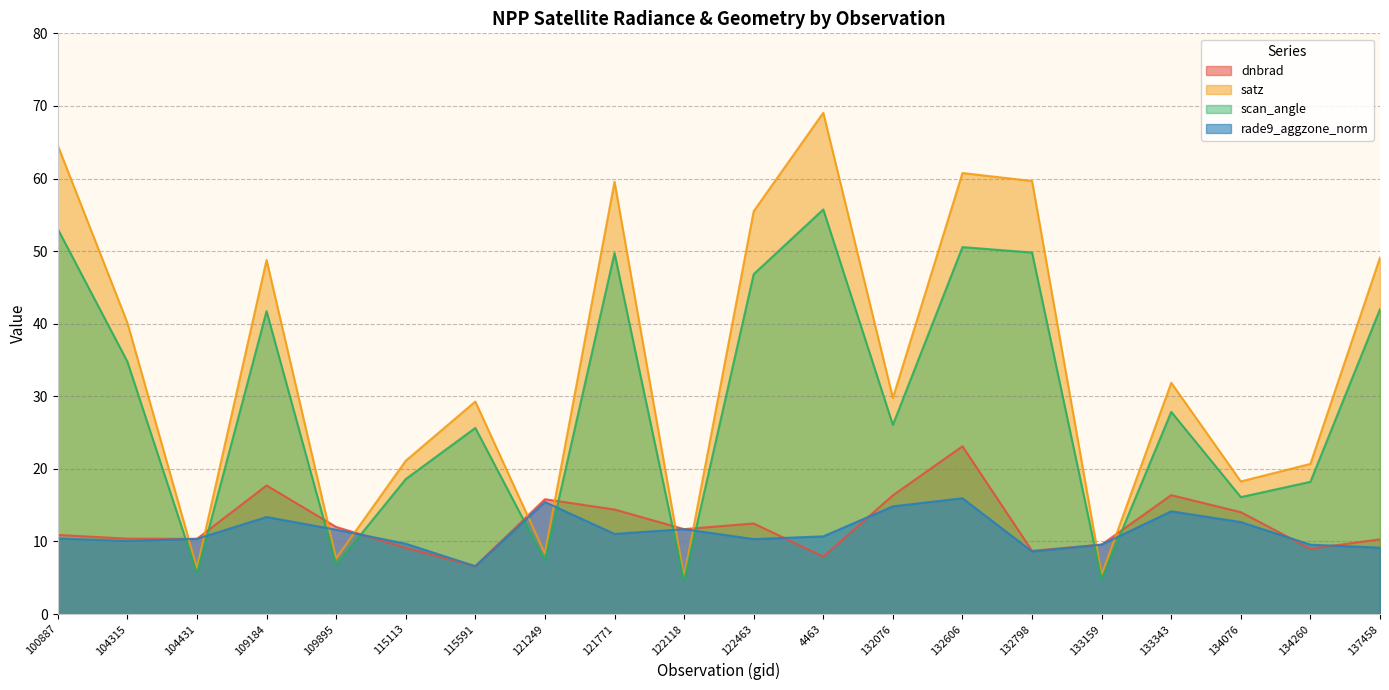

How many values in the dnbrad series are below 11?

10